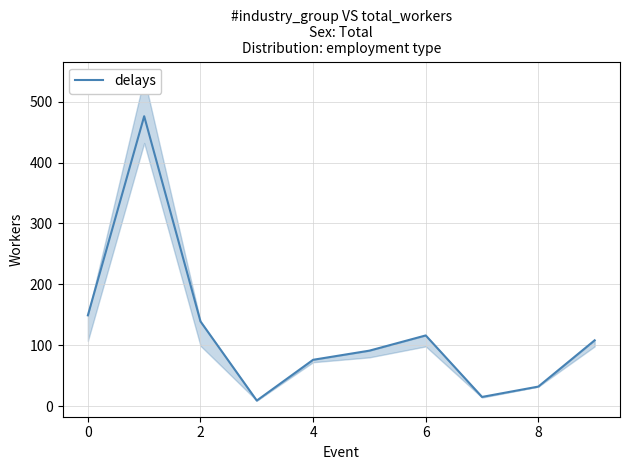

How many points are lower than both their immediate neighbors (excluding endpoints)?

2